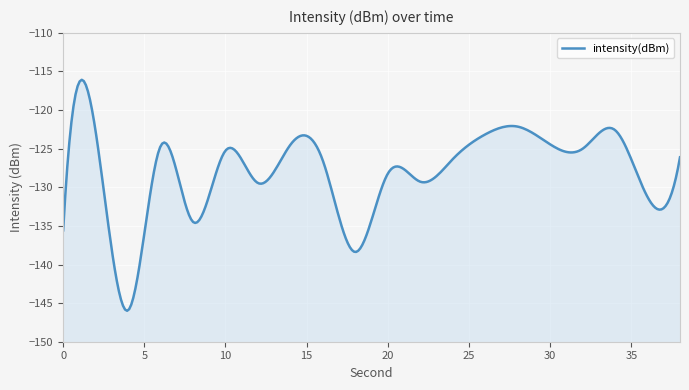

What is the difference between the values at 8 and 38?

8.4